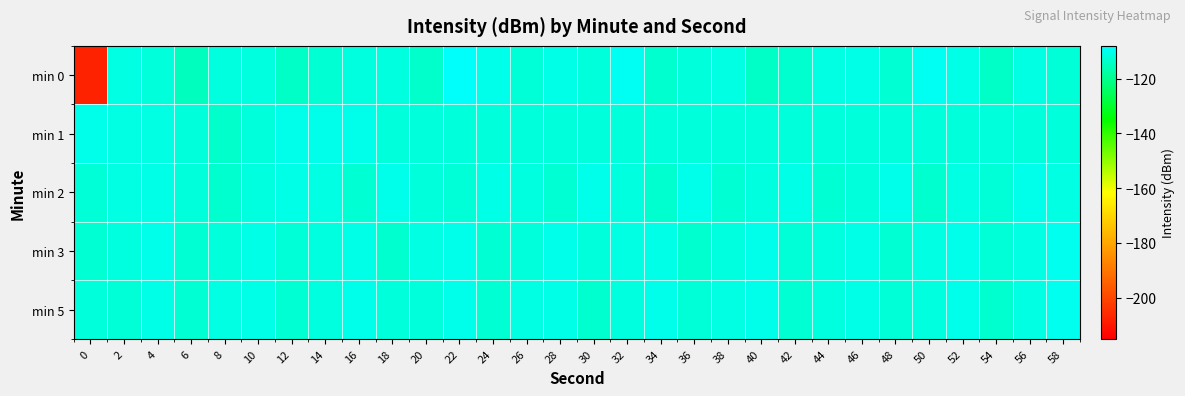

What is the difference between the highest and lowest values at 14?

2.5